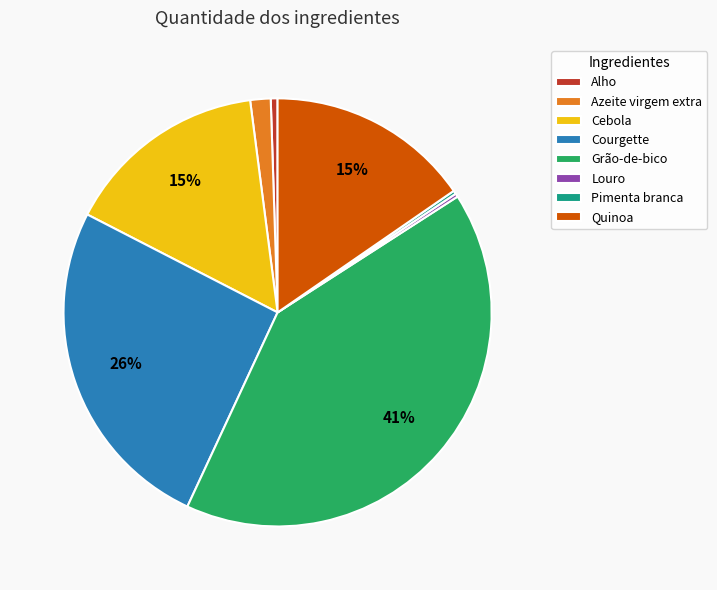

Does any single category account for the majority?

No